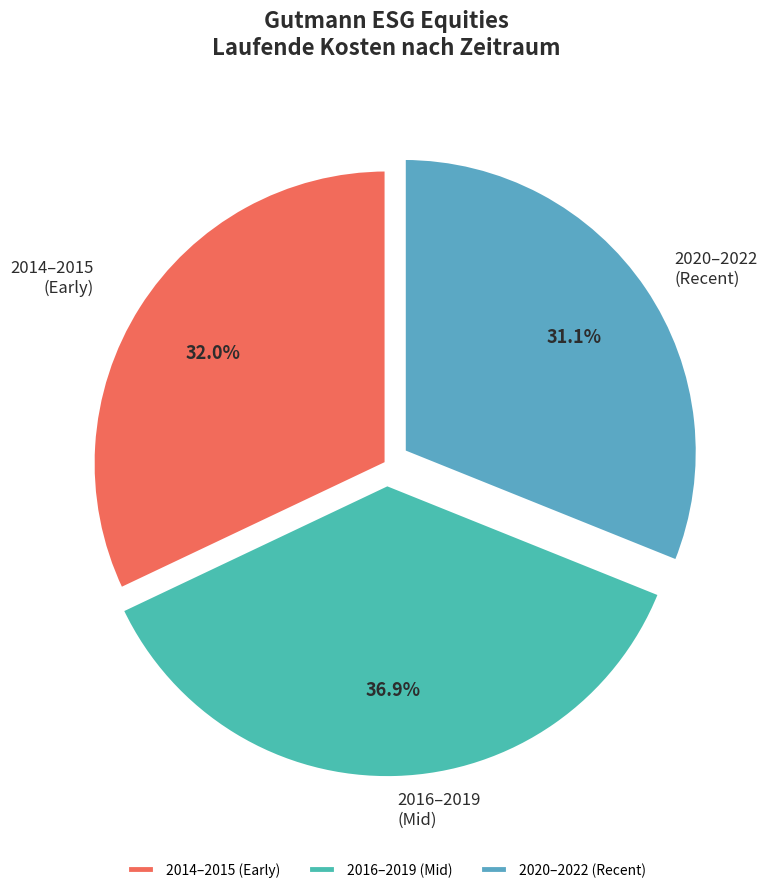

Combined, do 2016–2019 (Mid) and 2020–2022 (Recent) account for over 50%?

Yes